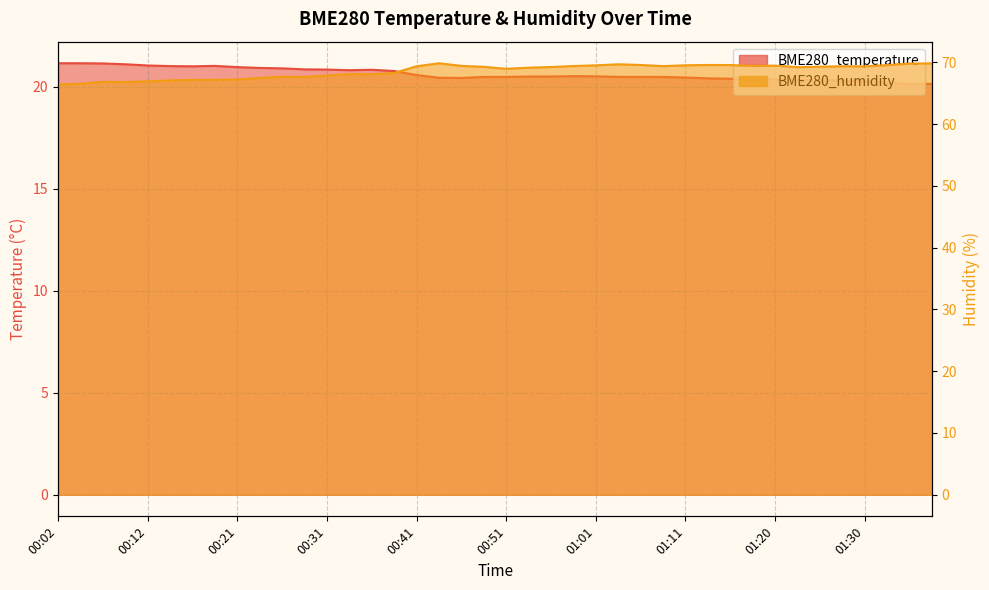

In BME280_temperature, how many points are lower than both neighbors (excluding endpoints)?

4